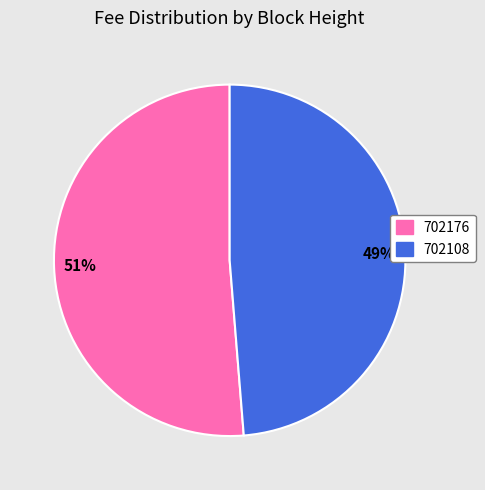

To the nearest percent, what is the combined percentage of 702108 and 702176?

100%